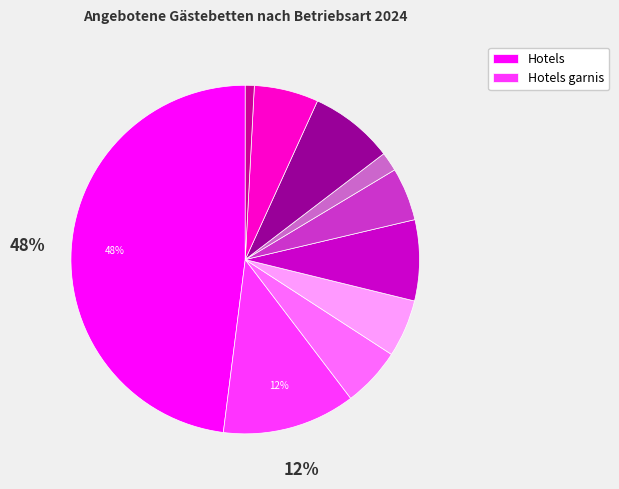

Is there any slice that represents more than half of the pie?

No